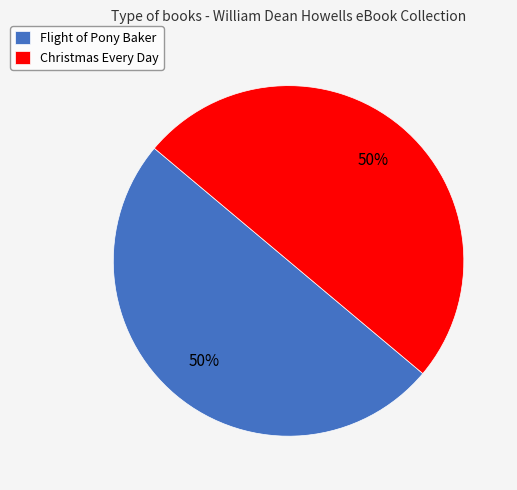

What is the ratio of the value at Christmas Every Day to the value at Flight of Pony Baker?

1.0